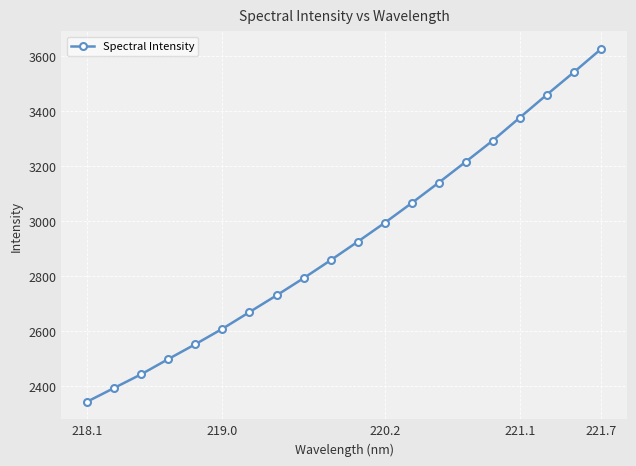

What is the maximum value shown in the chart?

3624.9